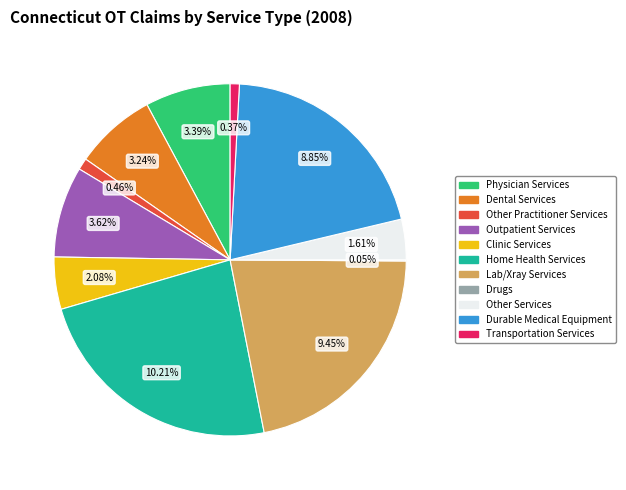

Does Dental Services account for over 50% of the chart?

No